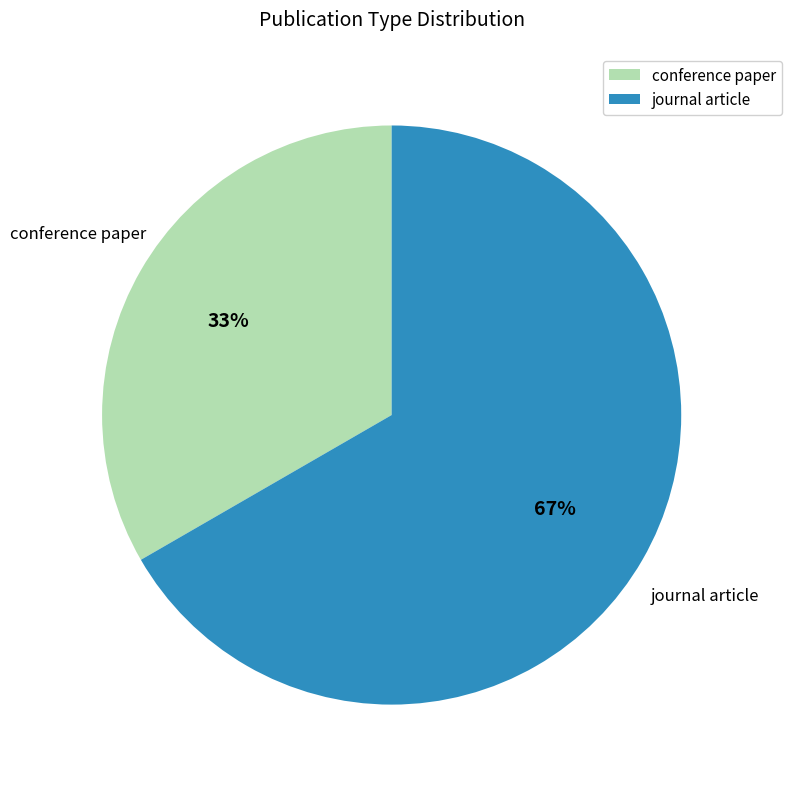

What percentage is the conference paper slice, to the nearest percent?

33%